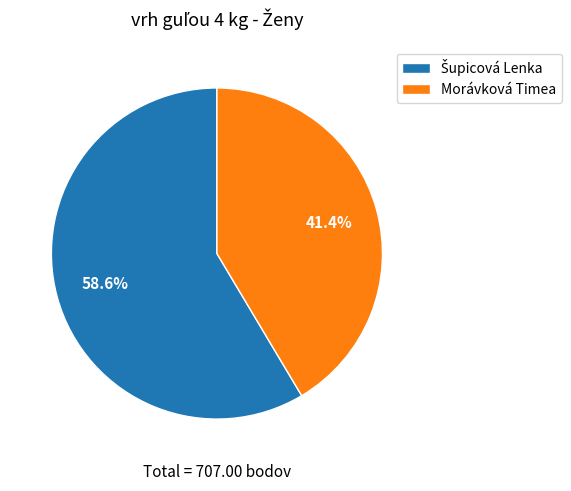

What portion of the pie excludes Morávková Timea?

58.6%